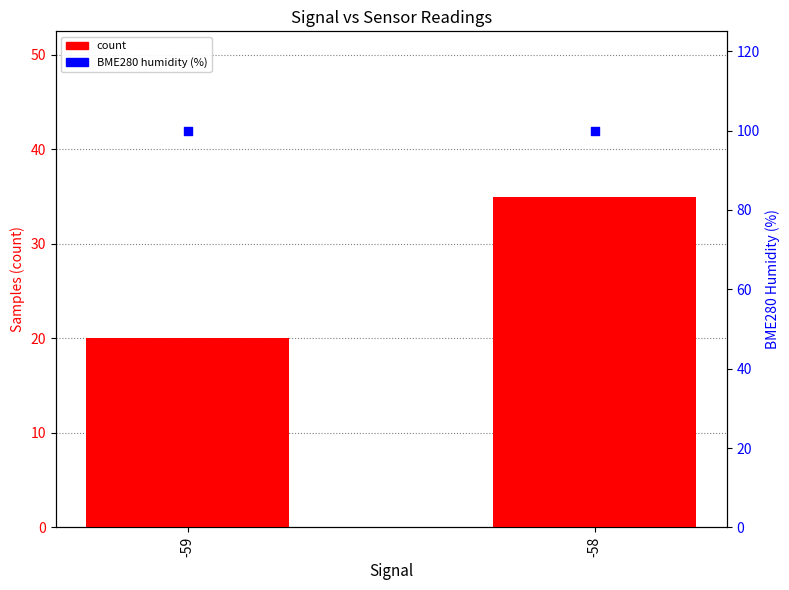

Is the value of BME280 humidity (%) at -59 greater than the value of count at -58?

Yes